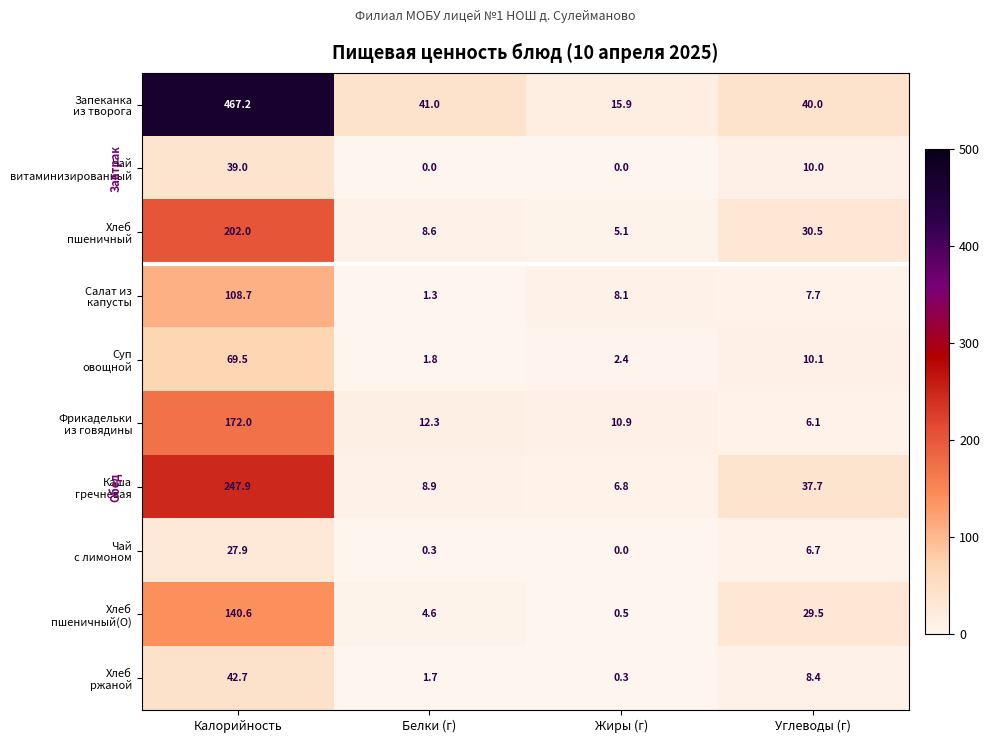

Which category has the highest value across all series?

Калорийность